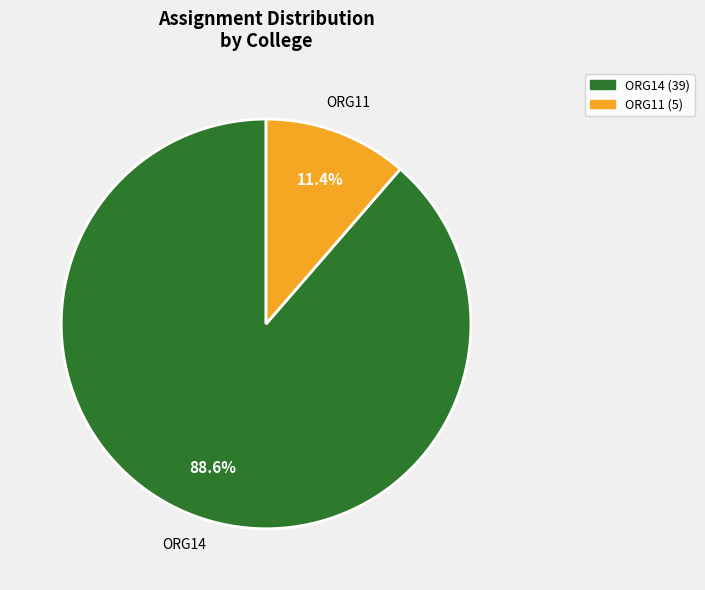

Is there any slice that represents more than half of the pie?

Yes